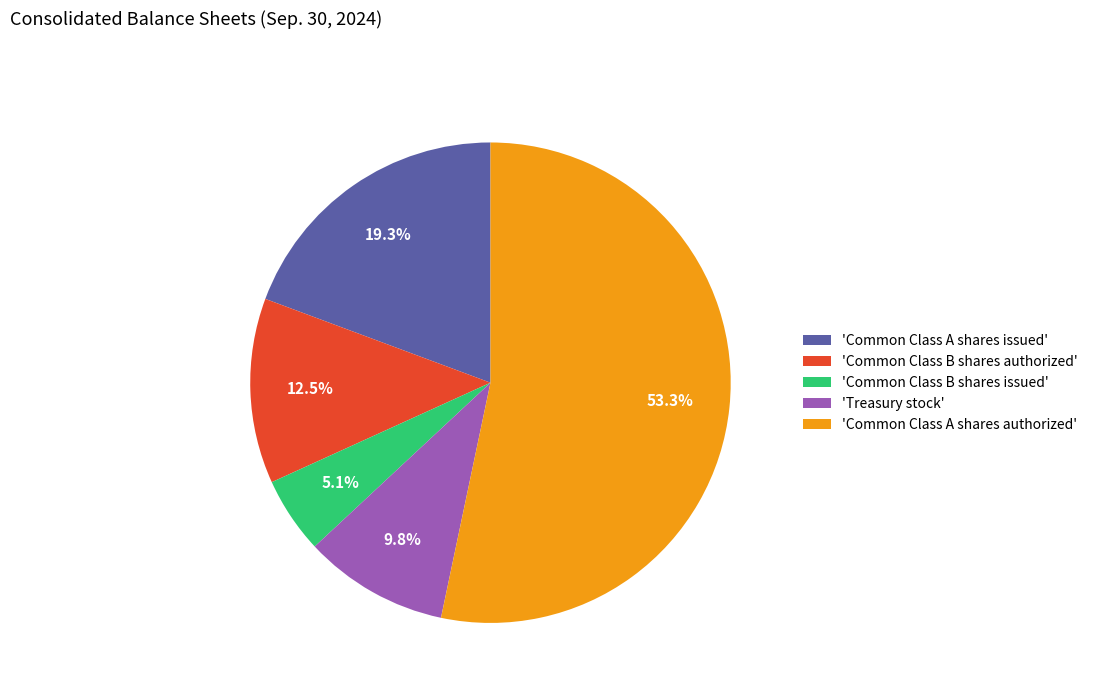

Count the number of slices in the pie.

5